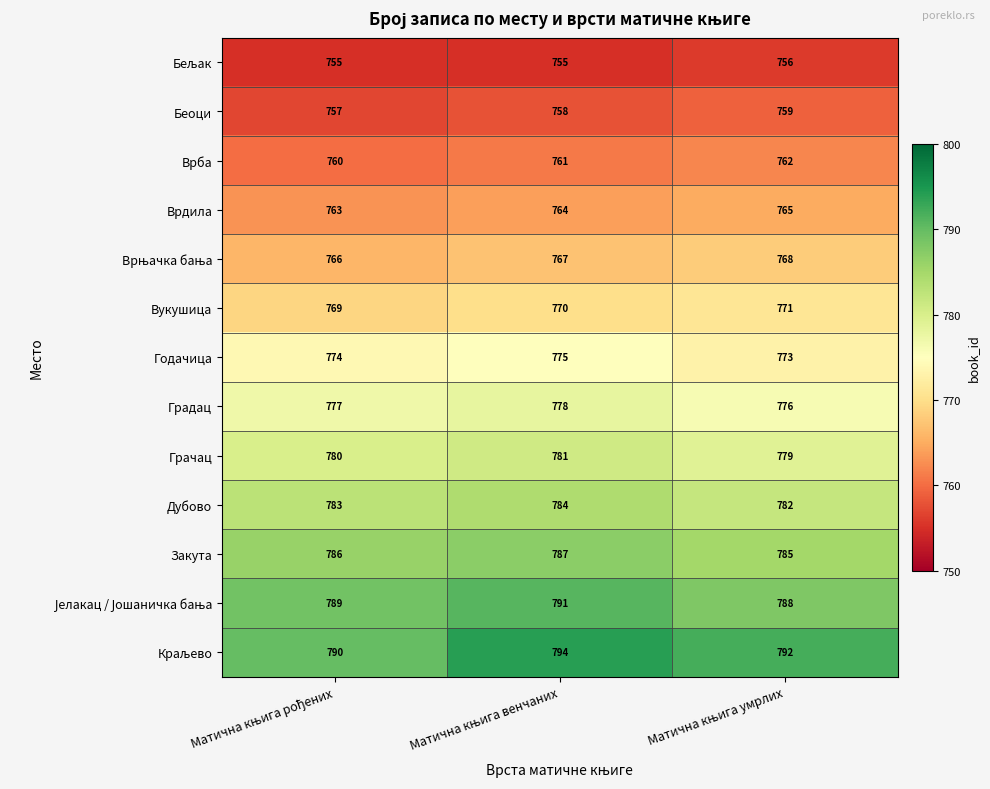

What is the sum of all Годачица values?

2322